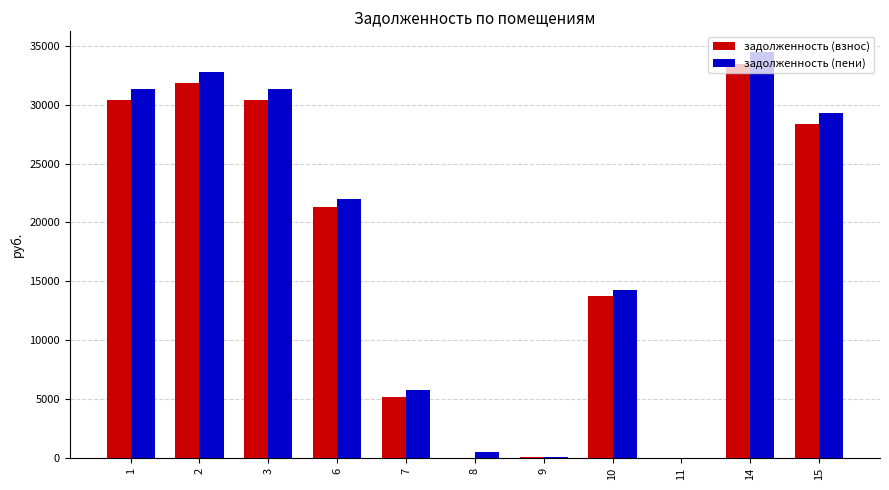

Is the value of задолженность (взнос) at 1 greater than the value of задолженность (пени) at 6?

Yes